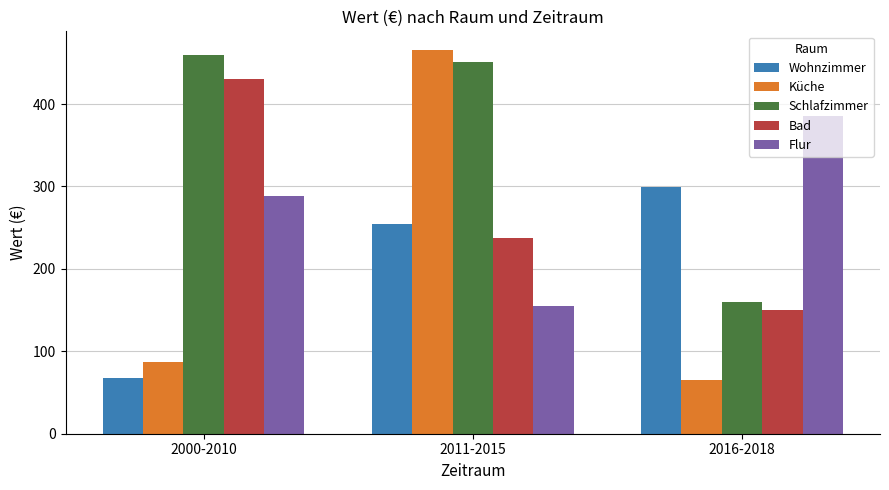

What is the minimum value shown in the chart?

65